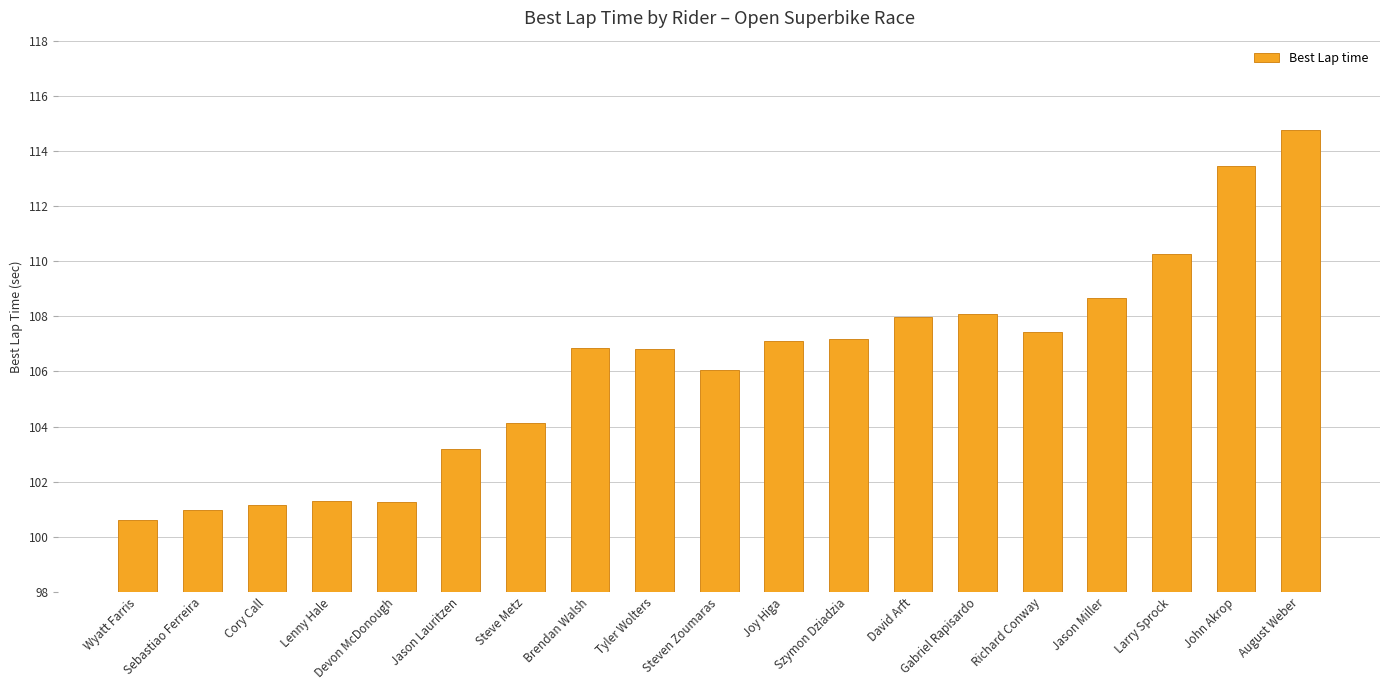

What is the approximate value at Joy Higa?

107.1